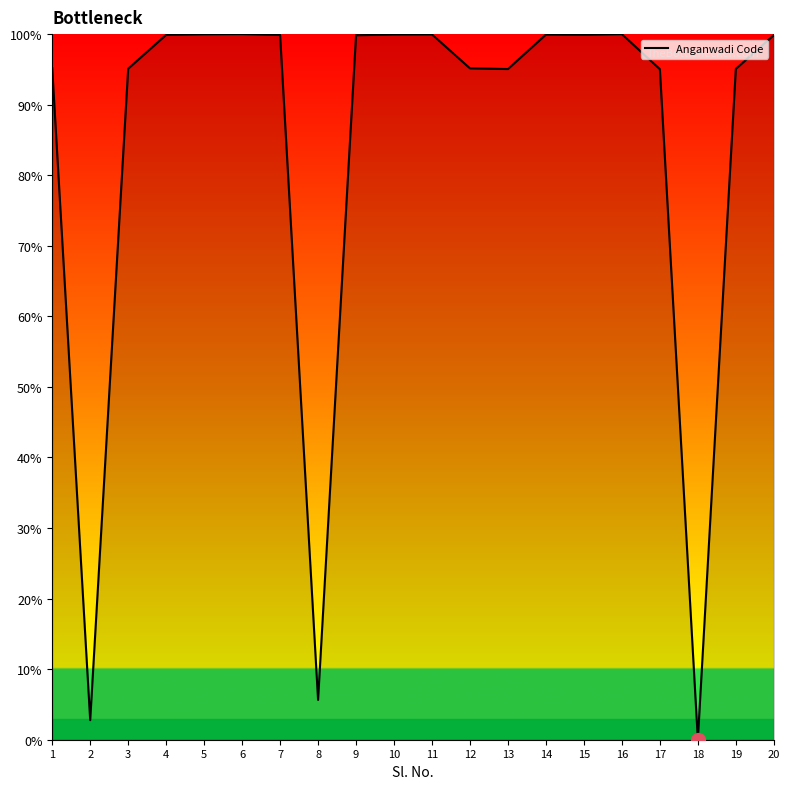

What is the ratio of the value at 20 to the value at 16?

1.0